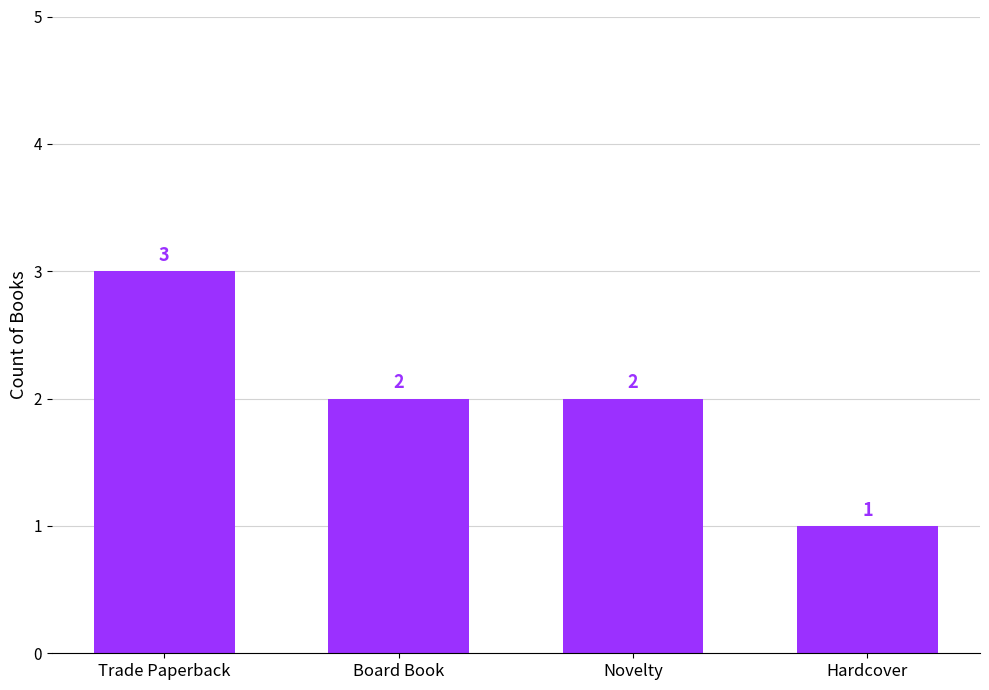

Reading left to right, extract all data points from this chart.

Trade Paperback=3	Board Book=2	Novelty=2	Hardcover=1